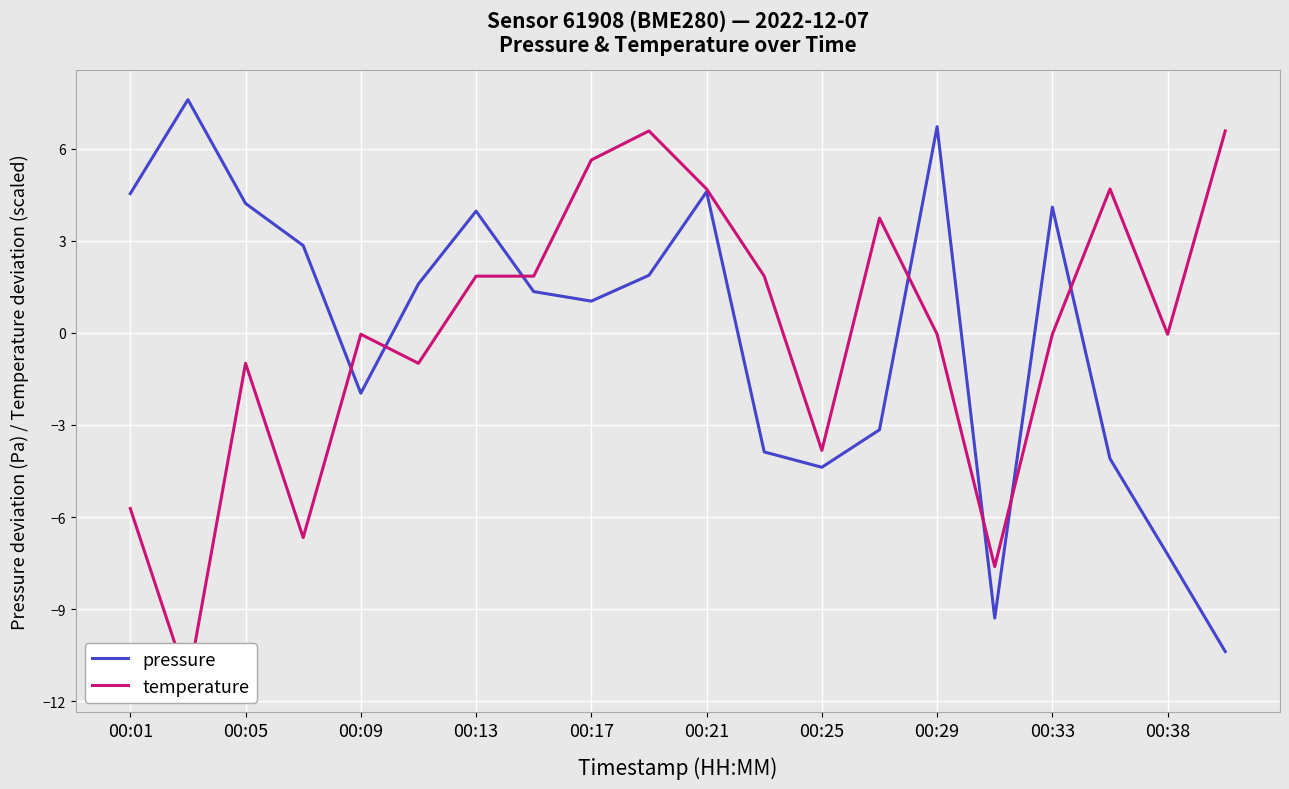

At which label is pressure closest to -1?

00:09